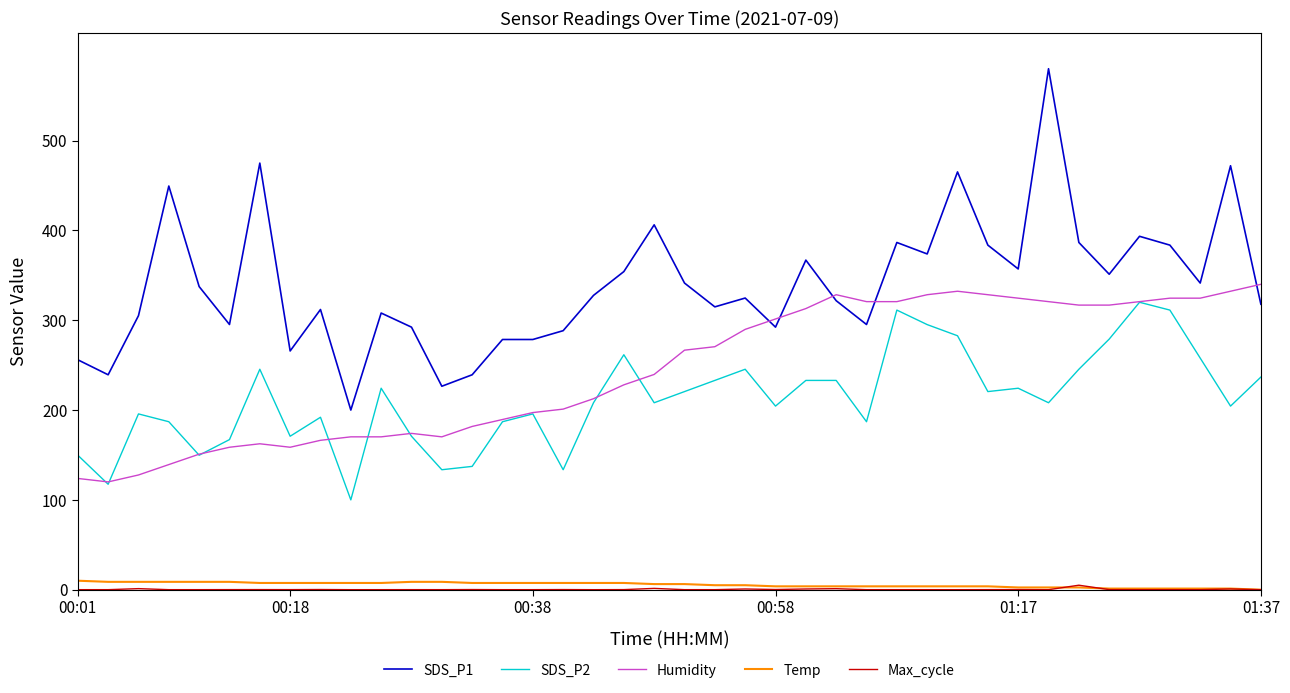

What is the difference between the maximum and minimum values in the SDS_P2 series?

220.0